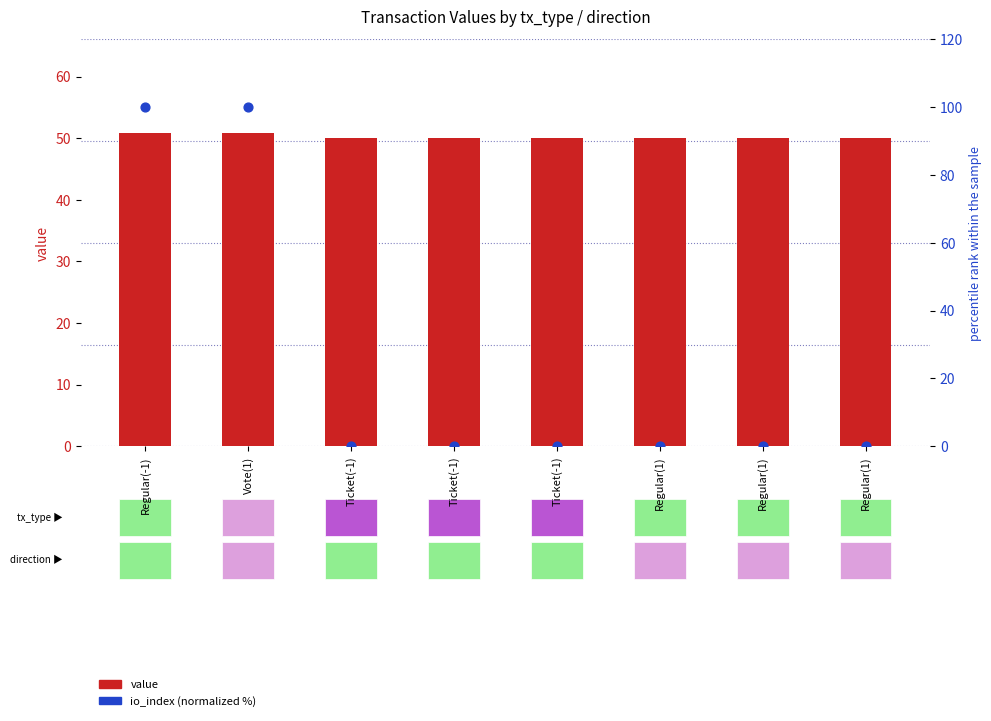

Which series reaches the maximum Y coordinate?

io_index (normalized %)